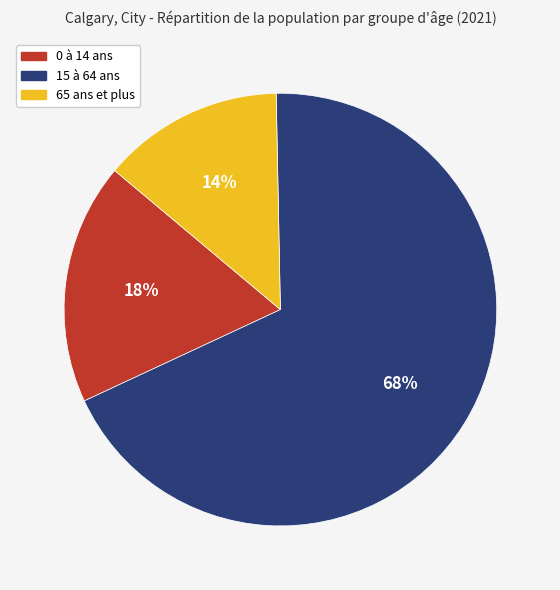

Rank the categories by value from lowest to highest.

65 ans et plus, 0 à 14 ans, 15 à 64 ans